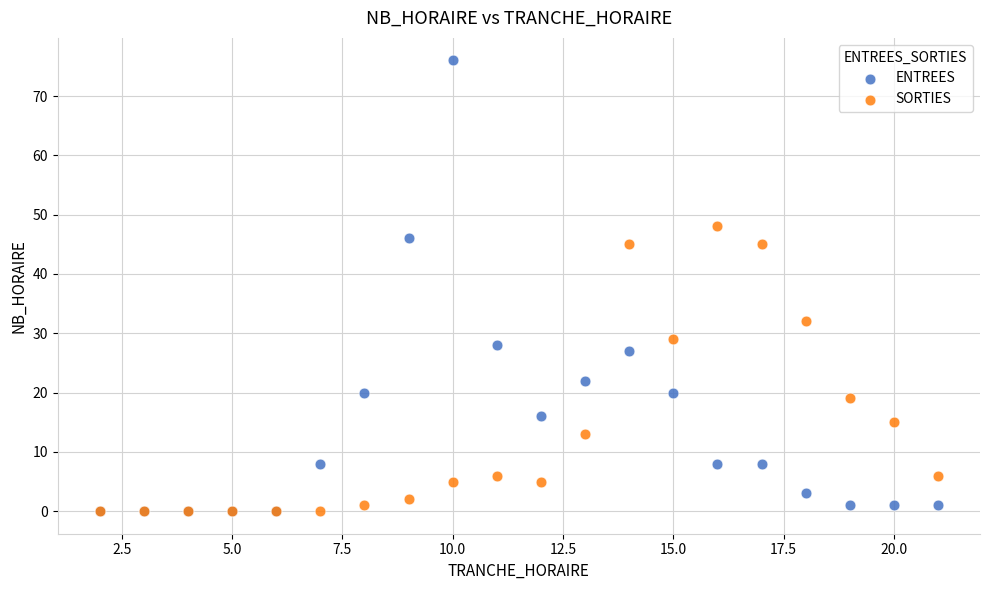

Across all series, what Y value is closest to 38?

32